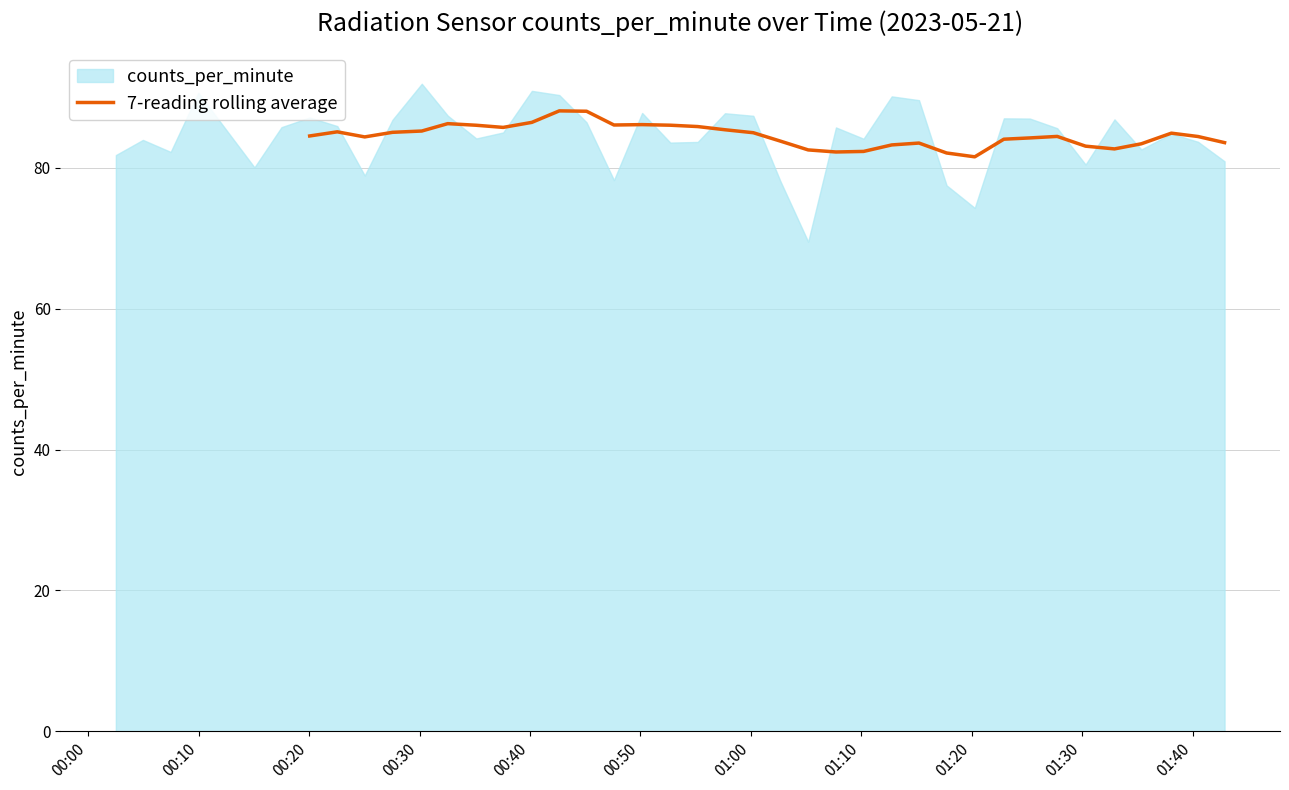

What is the maximum value for 7-reading rolling average?

88.1